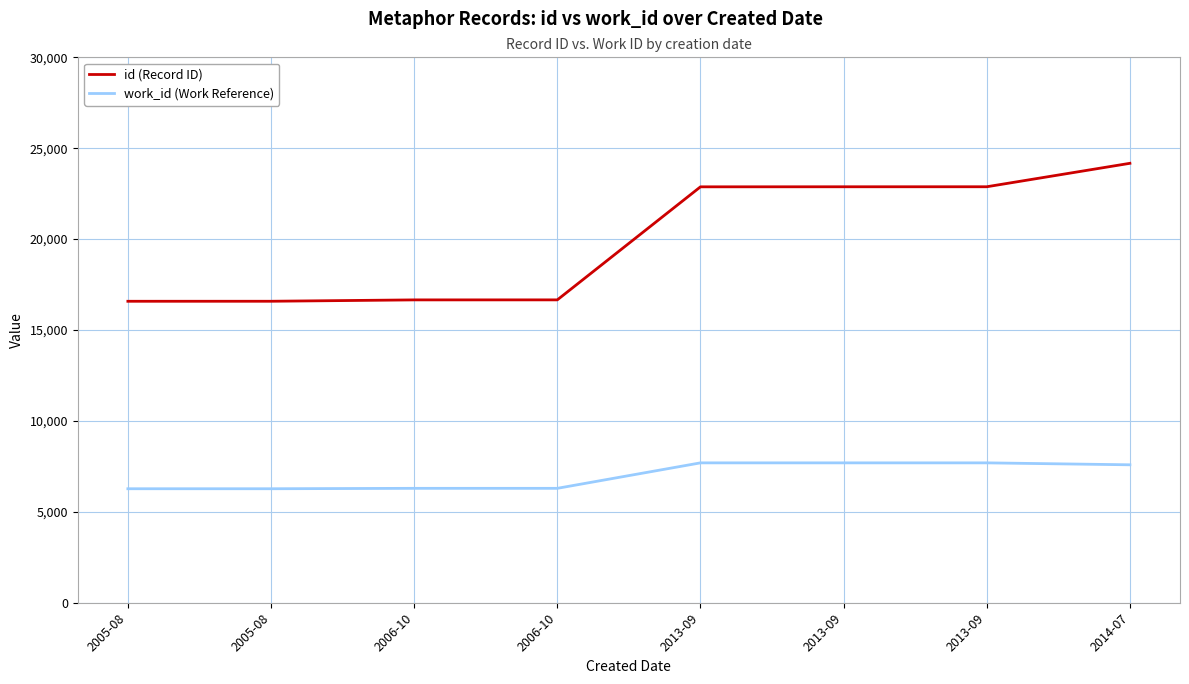

Reading right to left, extract all data points from this chart.

id (Record ID): 2014-07=24171	2013-09=22881	2013-09=22880	2013-09=22877	2006-10=16659	2006-10=16658	2005-08=16583	2005-08=16582
work_id (Work Reference): 2014-07=7587	2013-09=7694	2013-09=7694	2013-09=7694	2006-10=6293	2006-10=6293	2005-08=6270	2005-08=6270